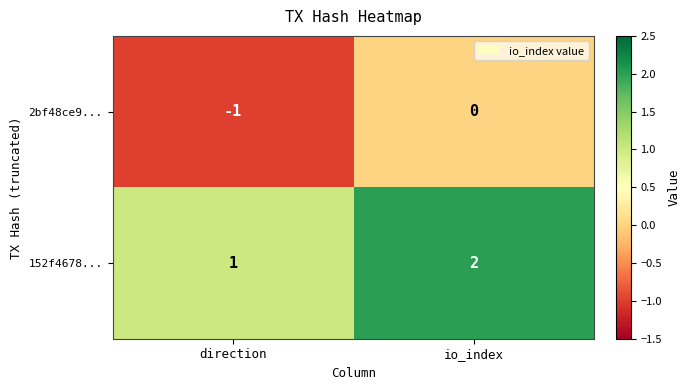

List the series in order of their overall mean, lowest first.

2bf48ce9..., 152f4678...